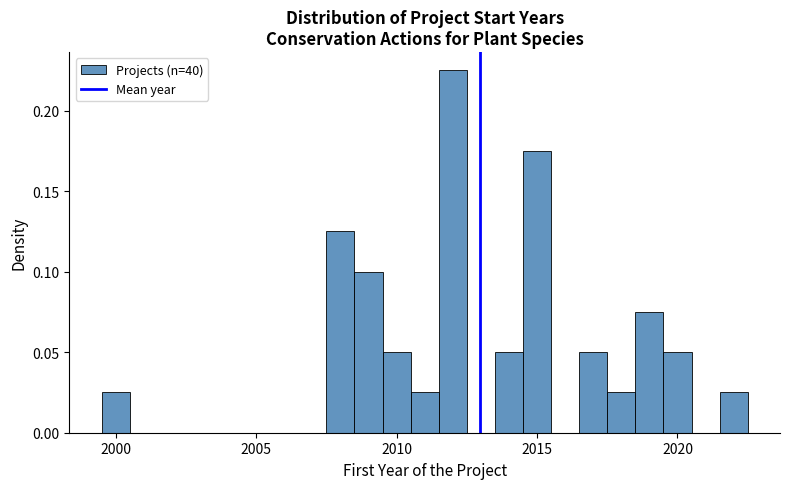

Read against the x-axis, roughly where is the centre of the tallest bar?

2012.0